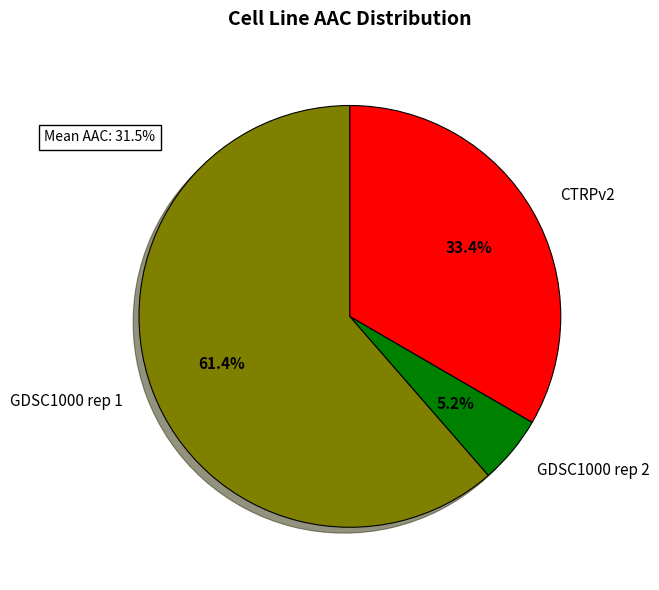

What percentage is the GDSC1000 rep 2 slice, to the nearest percent?

5%